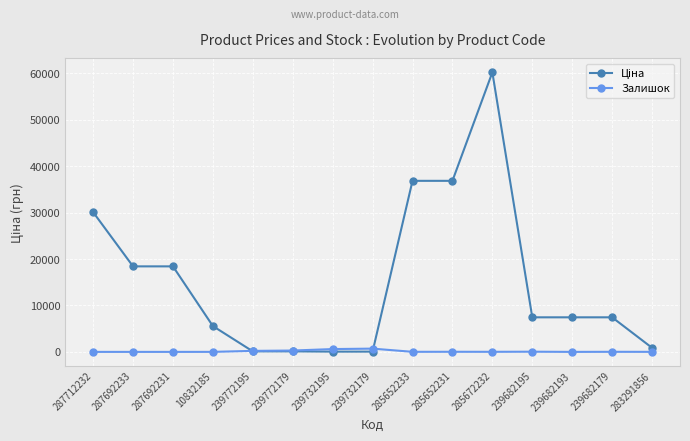

What is the spread (max minus min) of values at 239682193?

7444.6